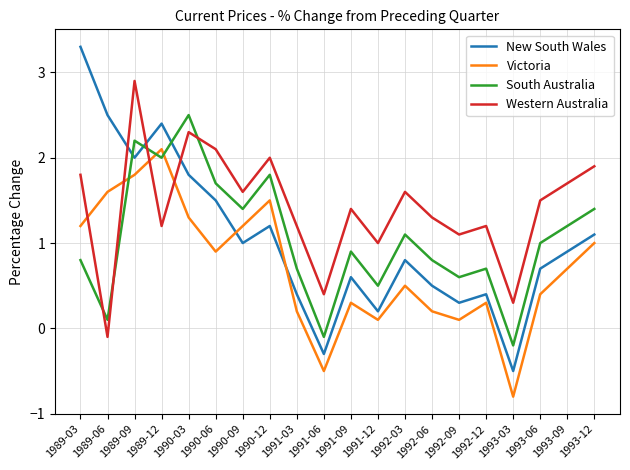

Where is the first local maximum for South Australia?

1989-09